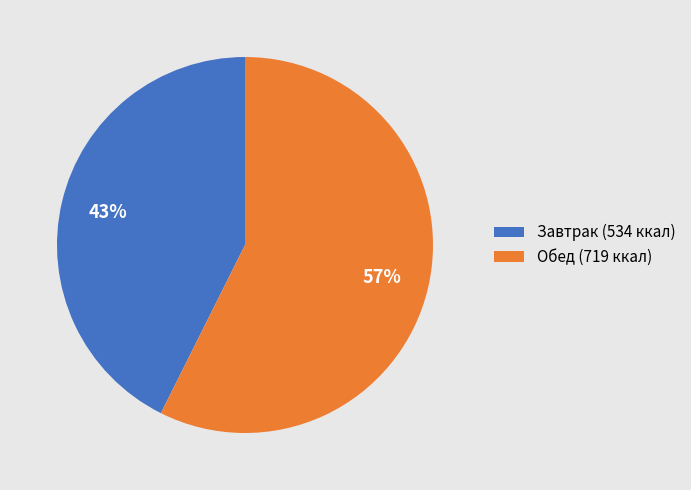

Which slice is the smallest?

Завтрак (534 ккал)